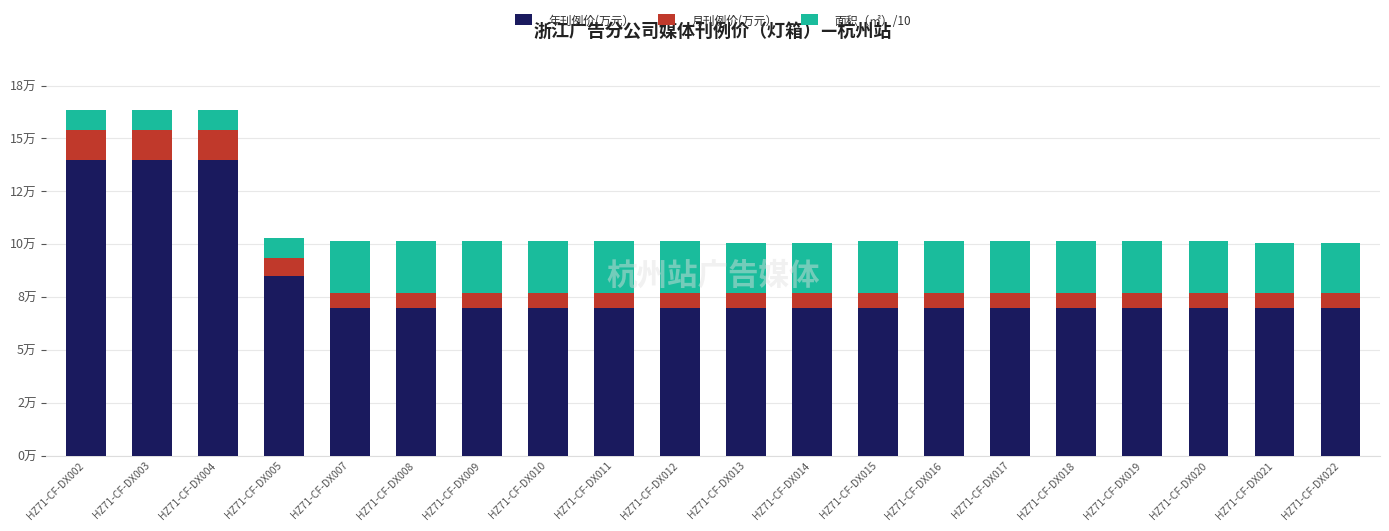

Read the 年刊例价(万元） value at HZ71-CF-DX008.

7.0